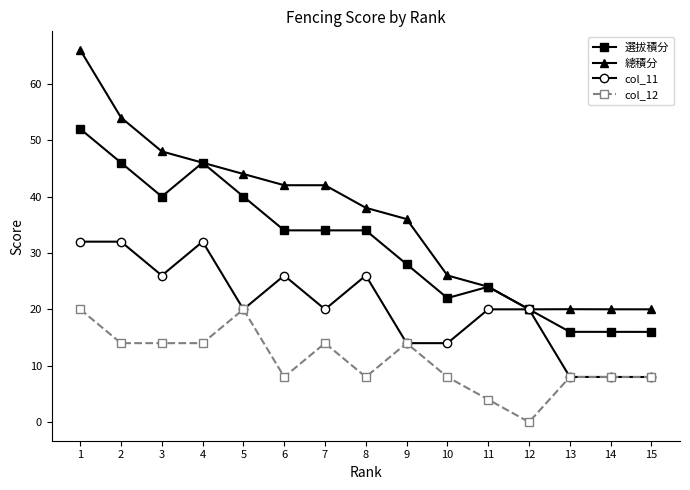

Which series has the largest total across all categories?

總積分